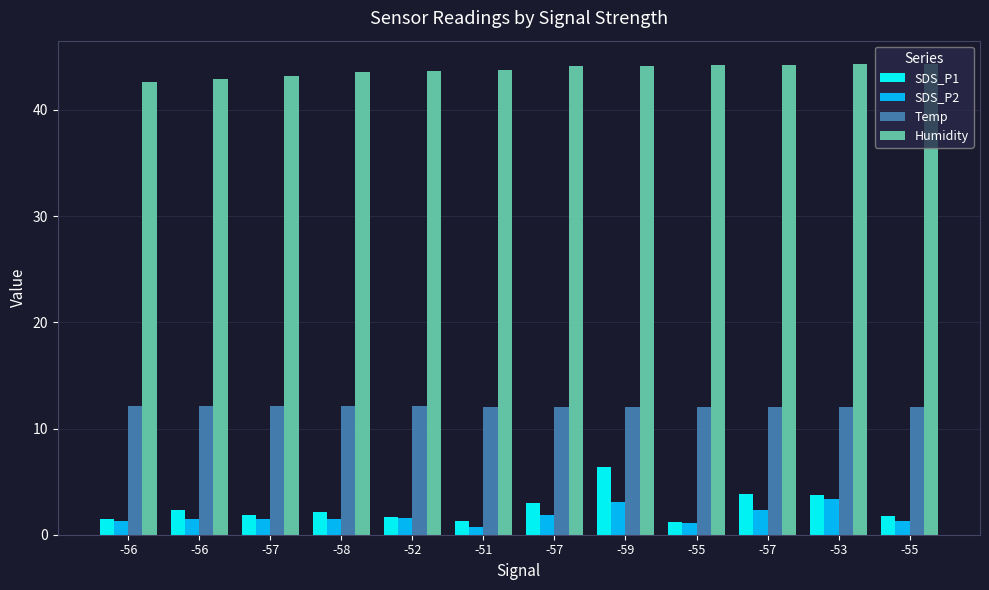

Rank the series at -55 from lowest to highest value.

SDS_P2, SDS_P1, Temp, Humidity